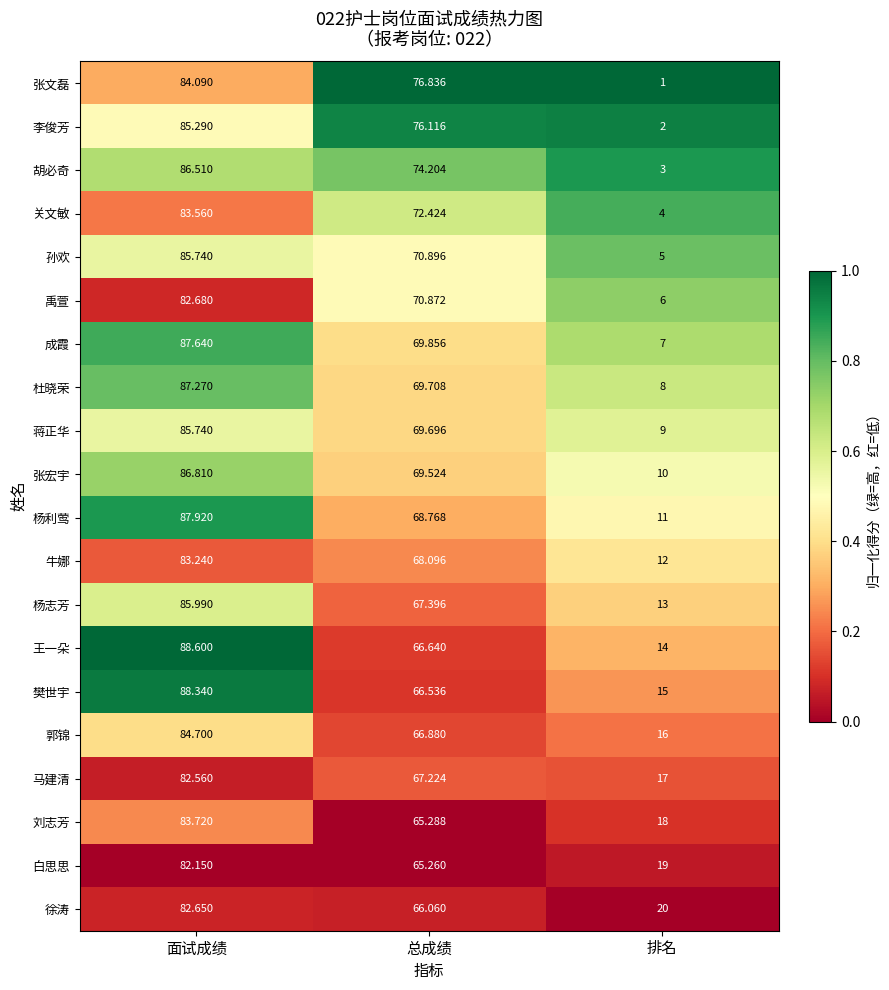

At which label does 孙欢 first exceed 70?

面试成绩